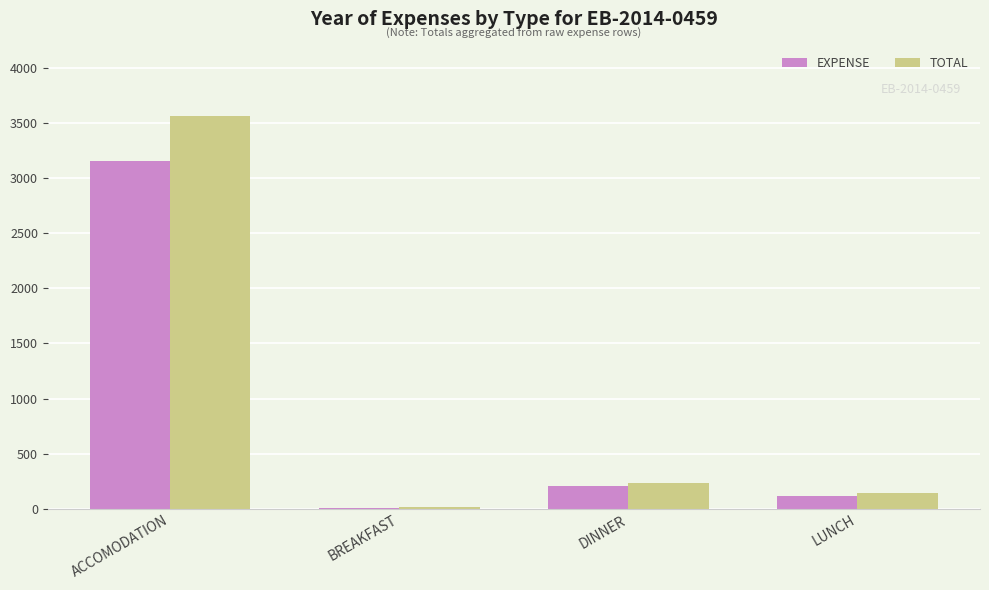

Which series has the largest range (max minus min)?

TOTAL